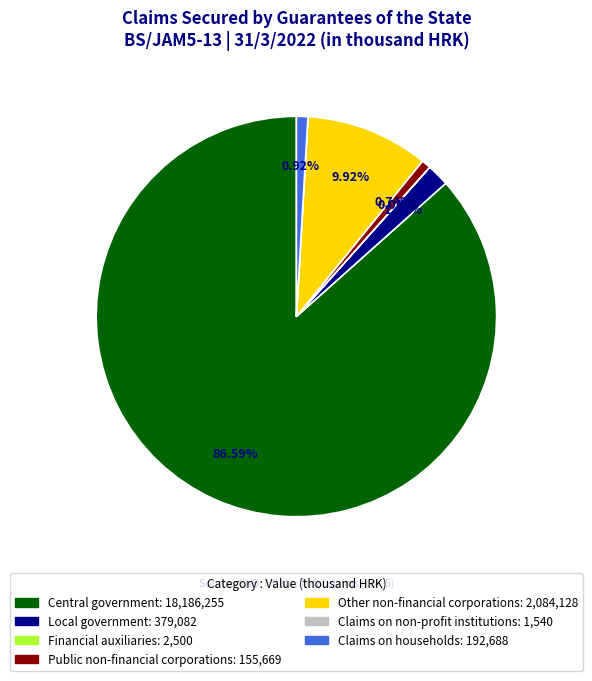

The Local government slice represents 2% of the pie. True or false?

True